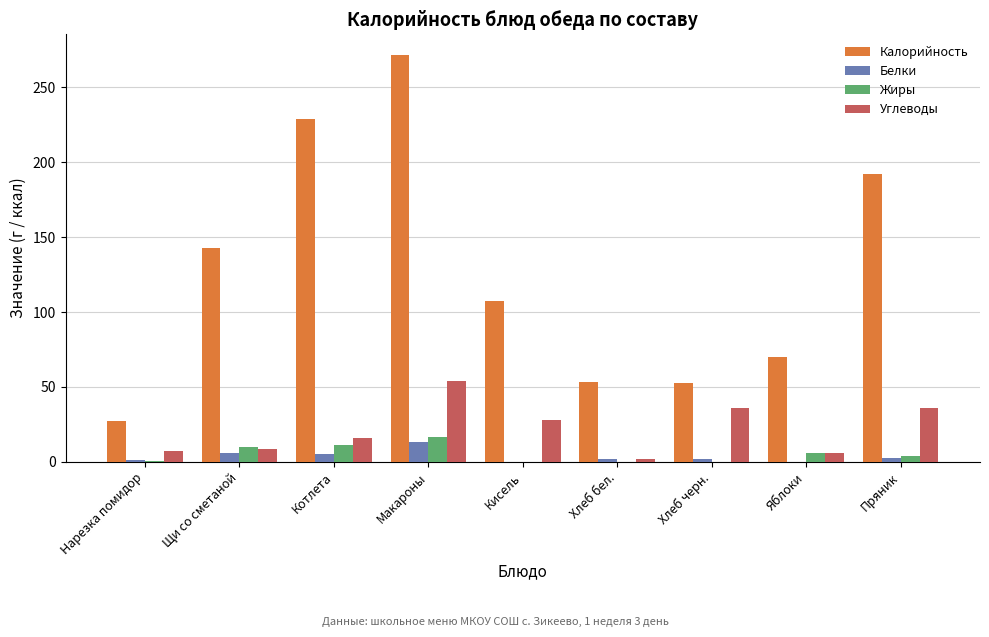

Which series has the widest spread of values?

Калорийность